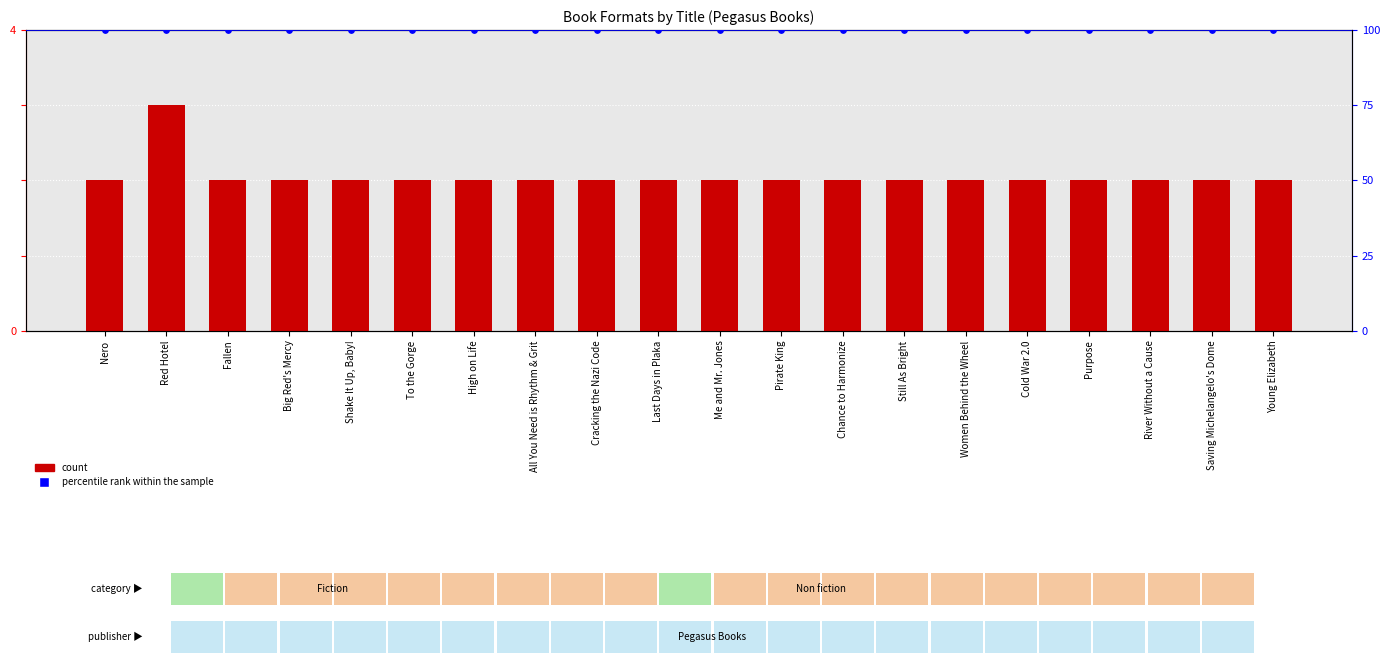

Which series reaches the minimum Y coordinate?

count